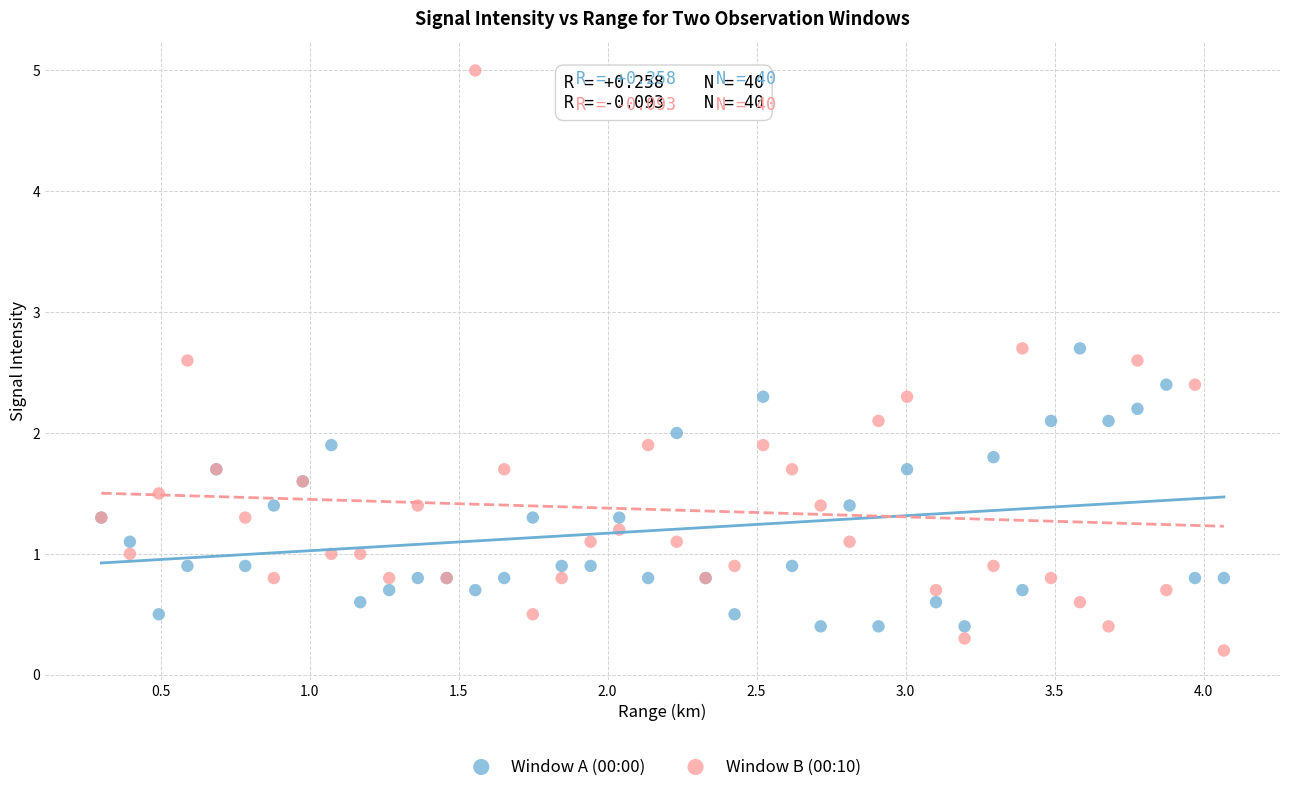

Which series reaches the maximum Y coordinate?

Window B (00:10)